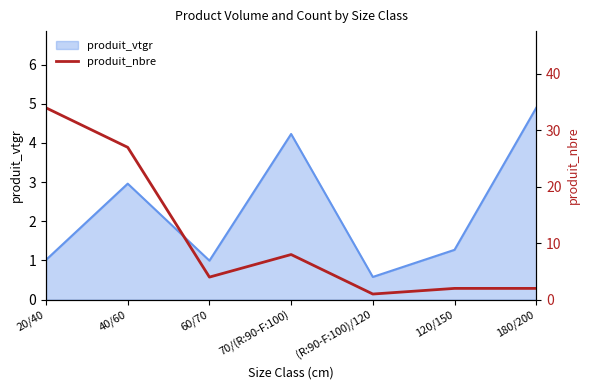

The value of produit_vtgr at 70/(R:90-F:100) is 4.2. True or false?

True